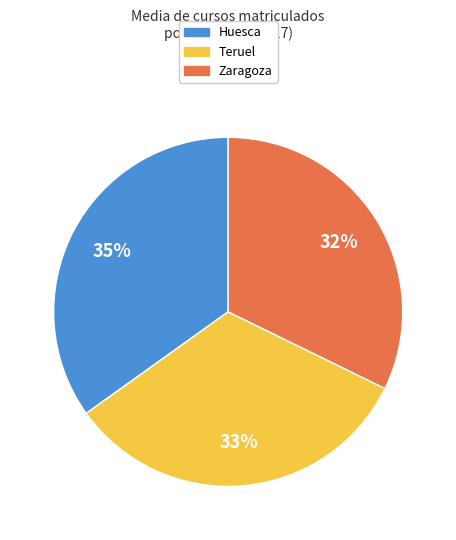

Is the sum of Zaragoza and Huesca greater than half?

Yes